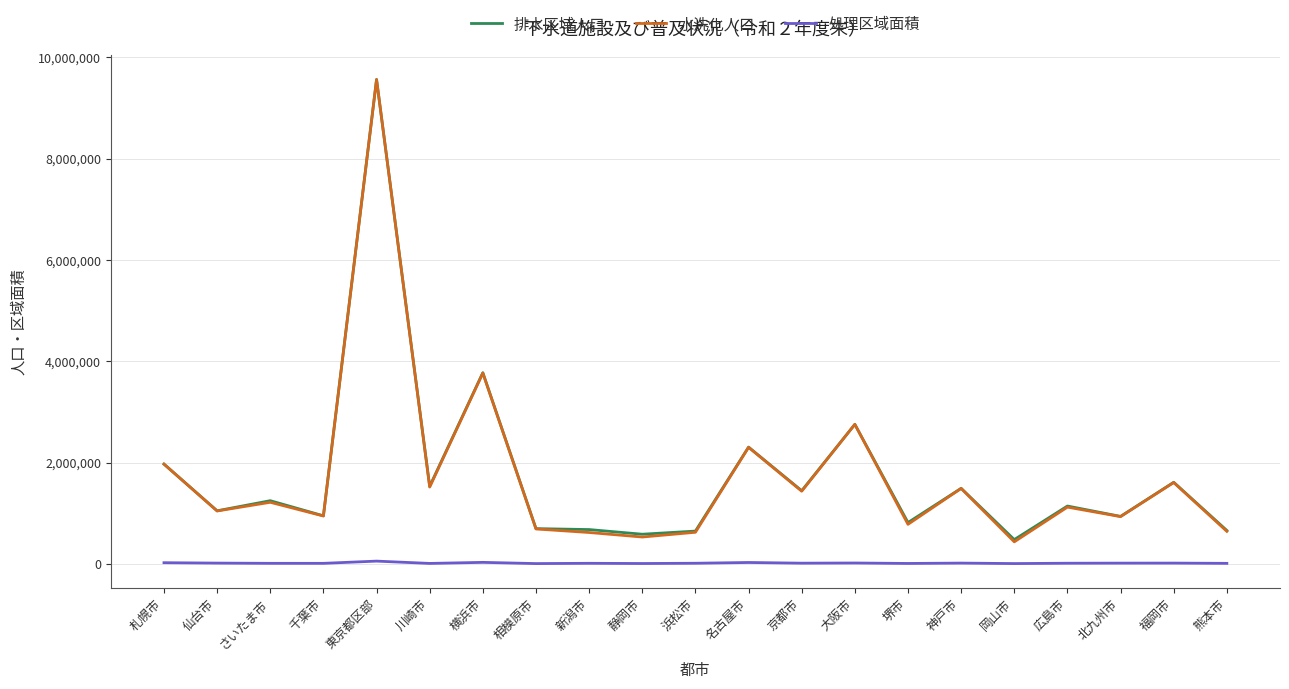

What are all the series names shown in the legend?

排水区域人口, 水洗化人口, 処理区域面積